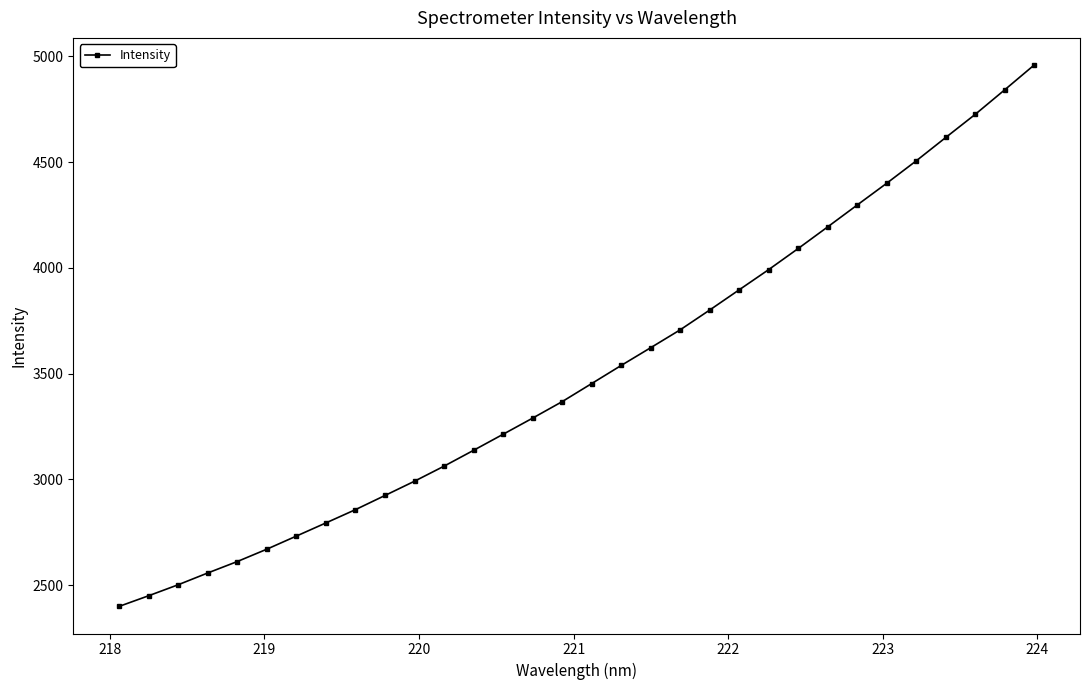

What is the value of the 26th point from the left?

4297.5